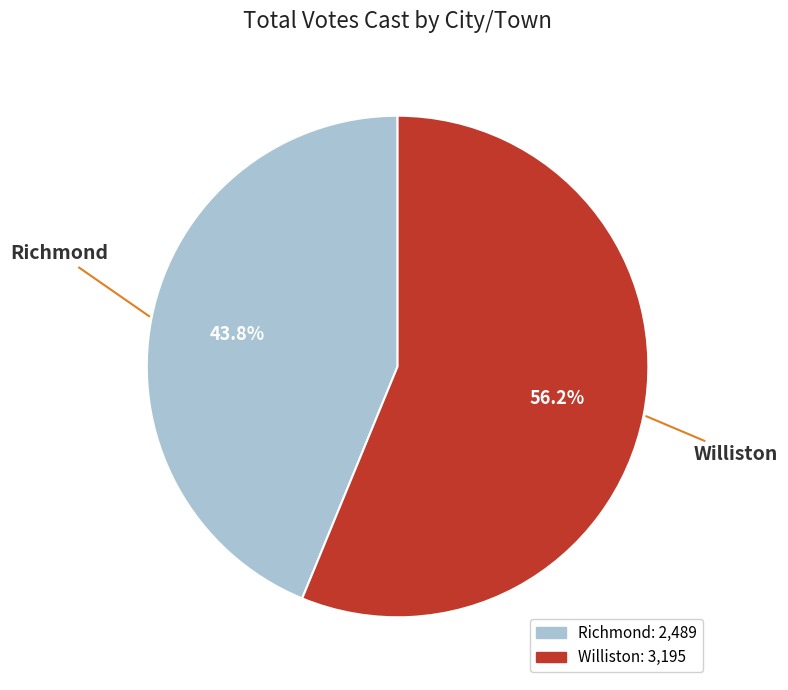

What percentage is the Williston slice, to the nearest percent?

56%